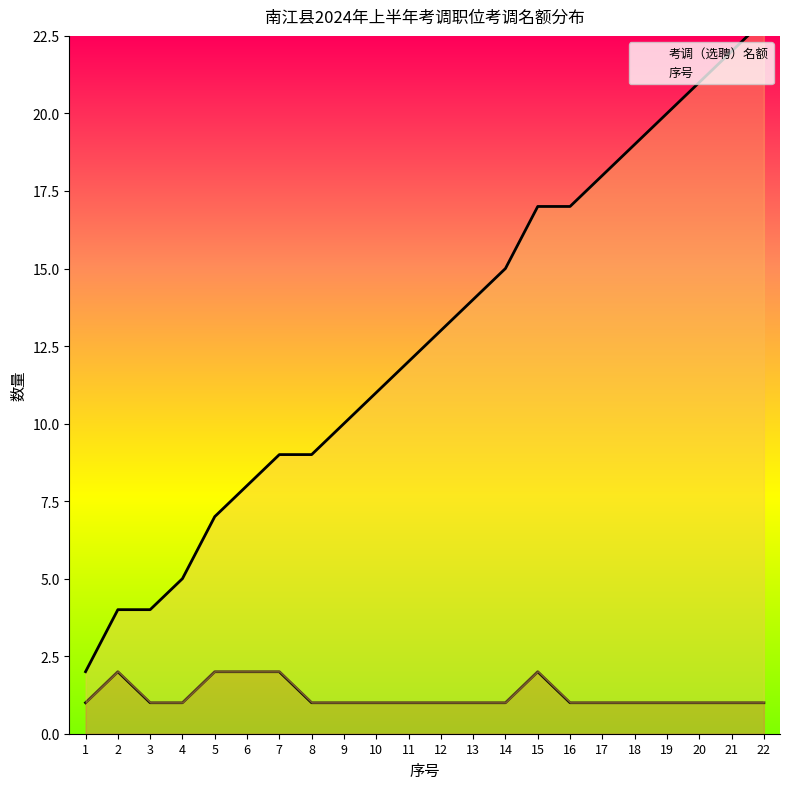

At how many categories does at least one series exceed 20?

3